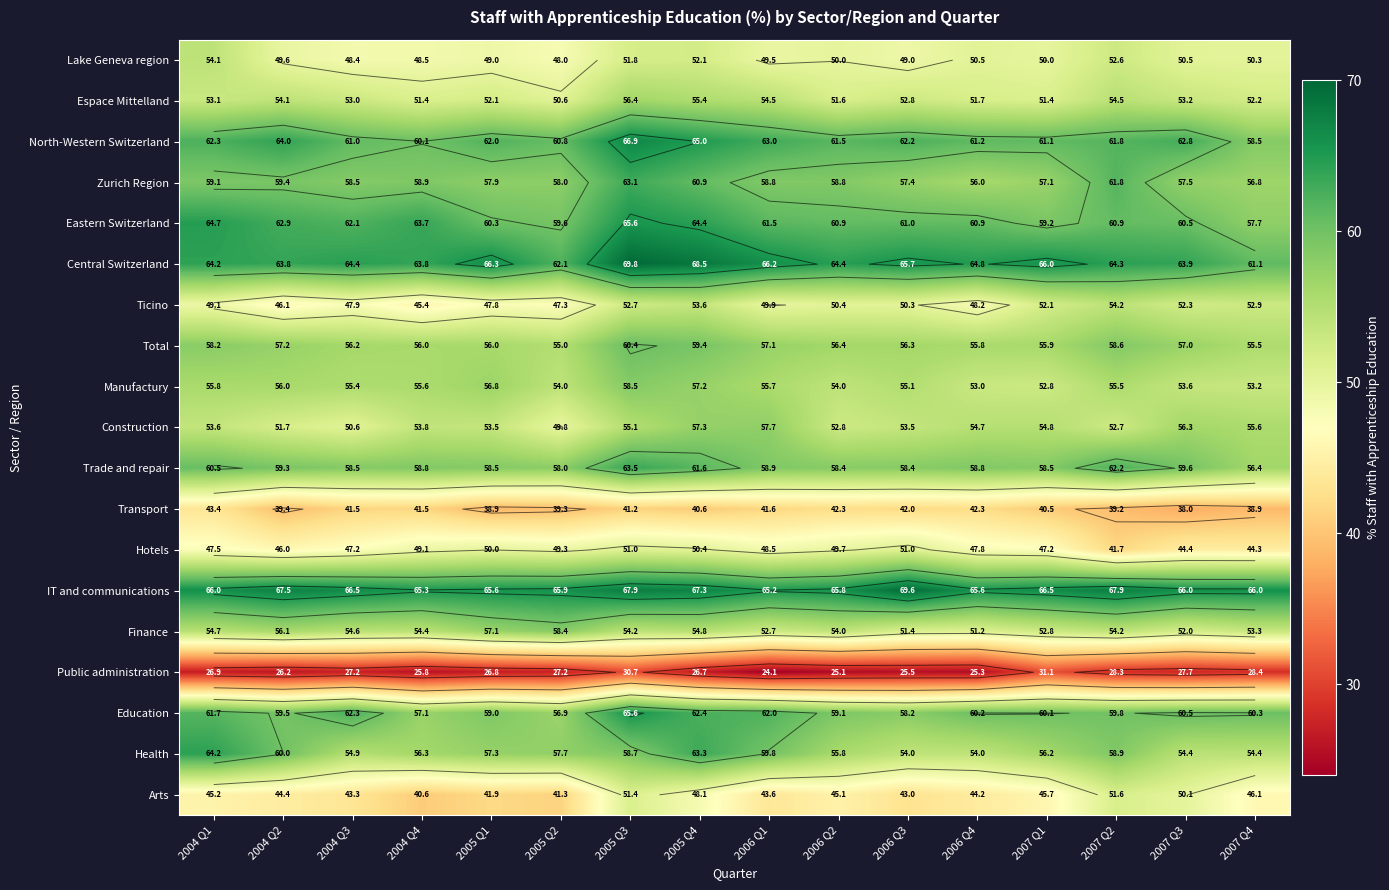

At 2007 Q4, list the series in order from largest to smallest.

IT and communications, Central Switzerland, Education, North-Western Switzerland, Eastern Switzerland, Zurich Region, Trade and repair, Construction, Total, Health, Finance, Manufactury, Ticino, Espace Mittelland, Lake Geneva region, Arts, Hotels, Transport, Public administration